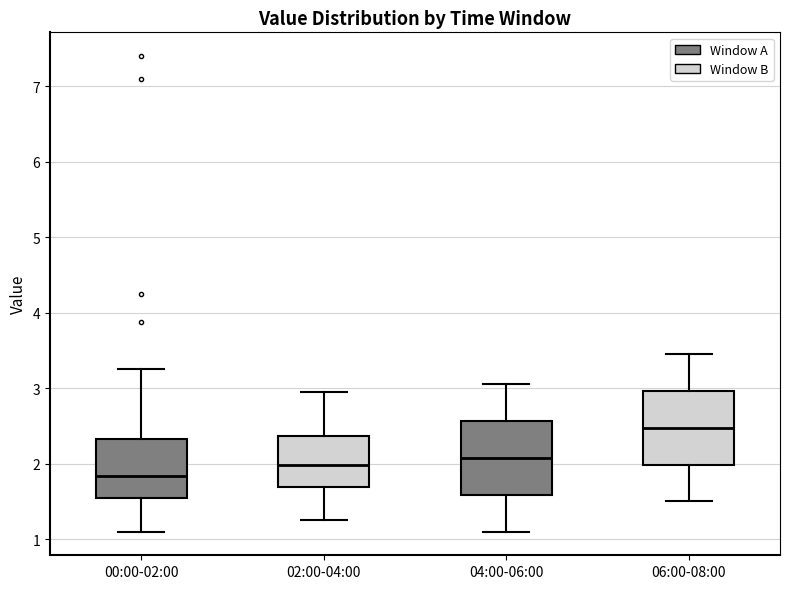

Where does the median line of the box for 04:00-06:00 sit on the y-axis? The values are not printed on the chart, so give them approximately, as read against the axis.

2.1